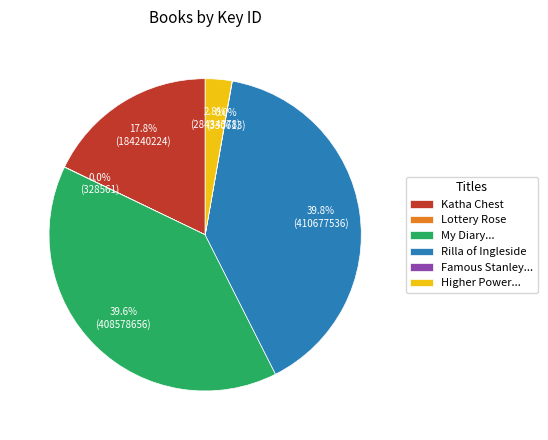

What portion of the pie excludes Katha Chest?

82.2%